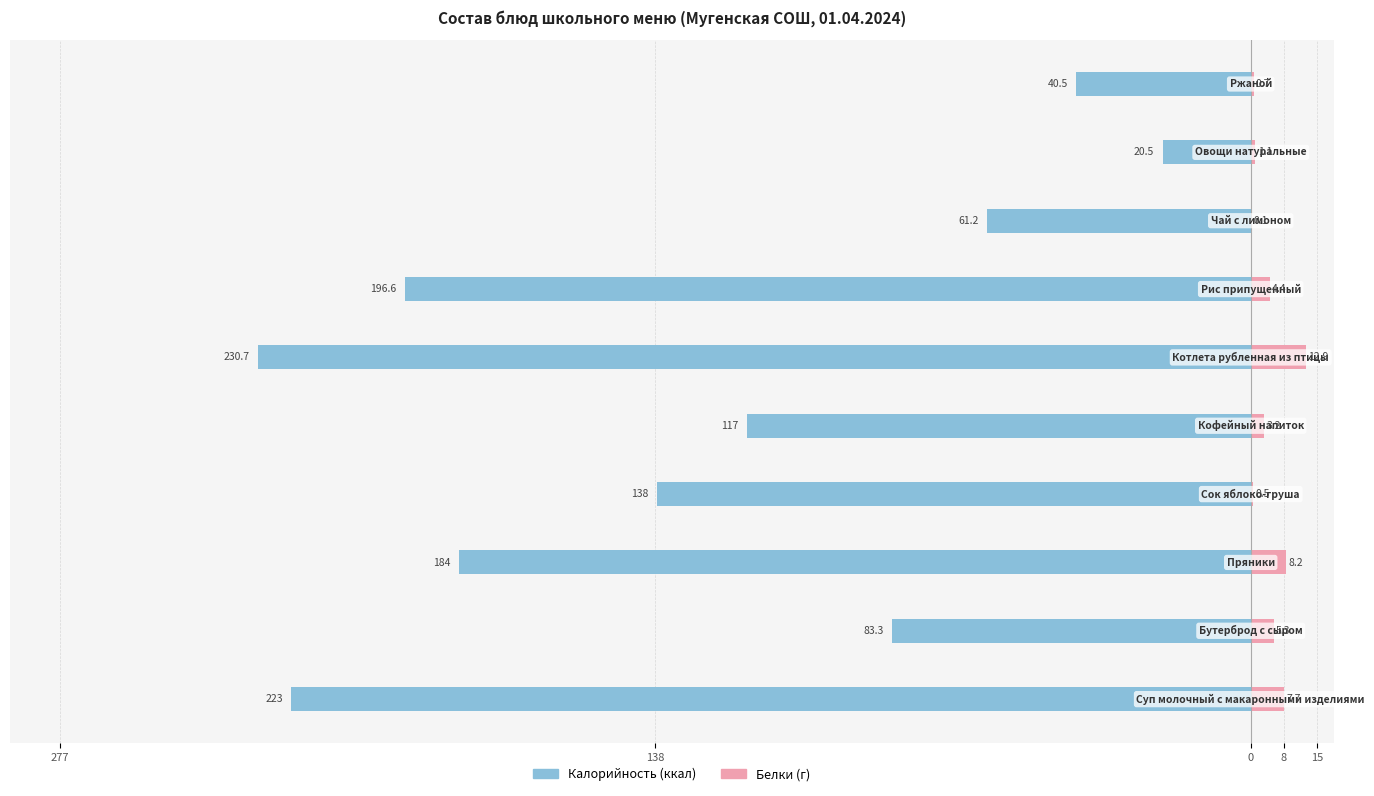

How many values in the Белки series exceed 4?

5